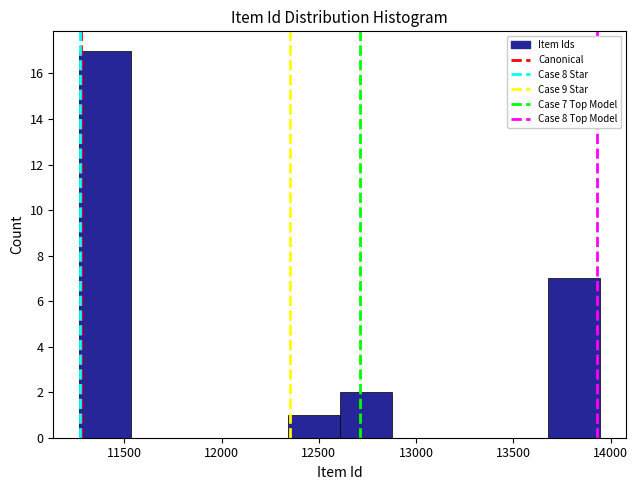

Which range on the x-axis has the tallest bar?

11250 to 11550